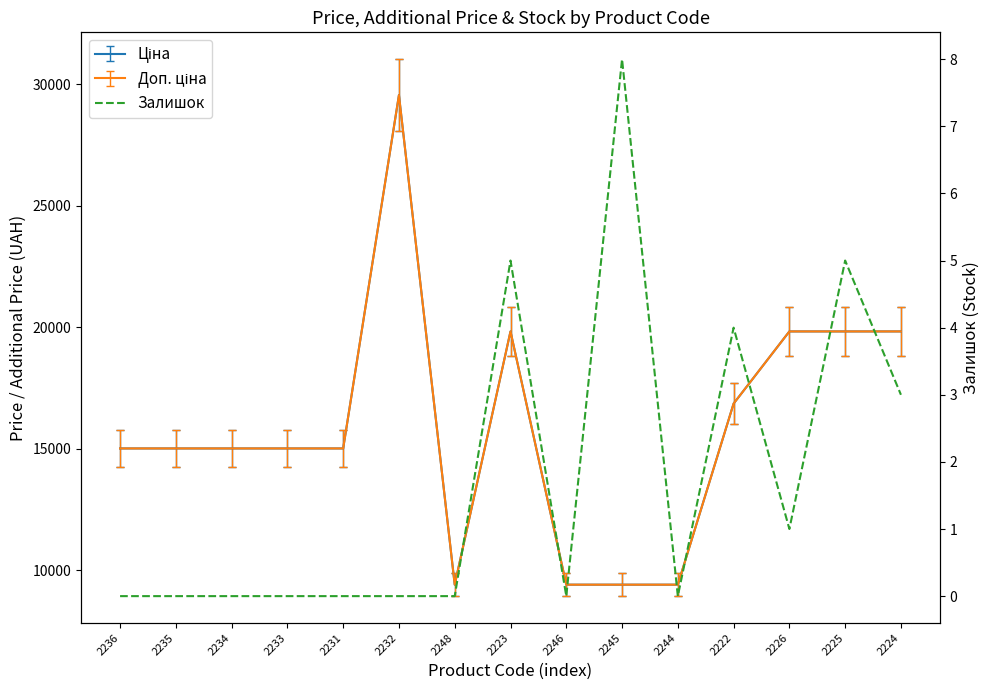

Reading left to right, list all the values displayed in this chart.

2236=0	2235=0	2234=0	2233=0	2231=0	2232=0	2248=0	2223=5	2246=0	2245=8	2244=0	2222=4	2226=1	2225=5	2224=3